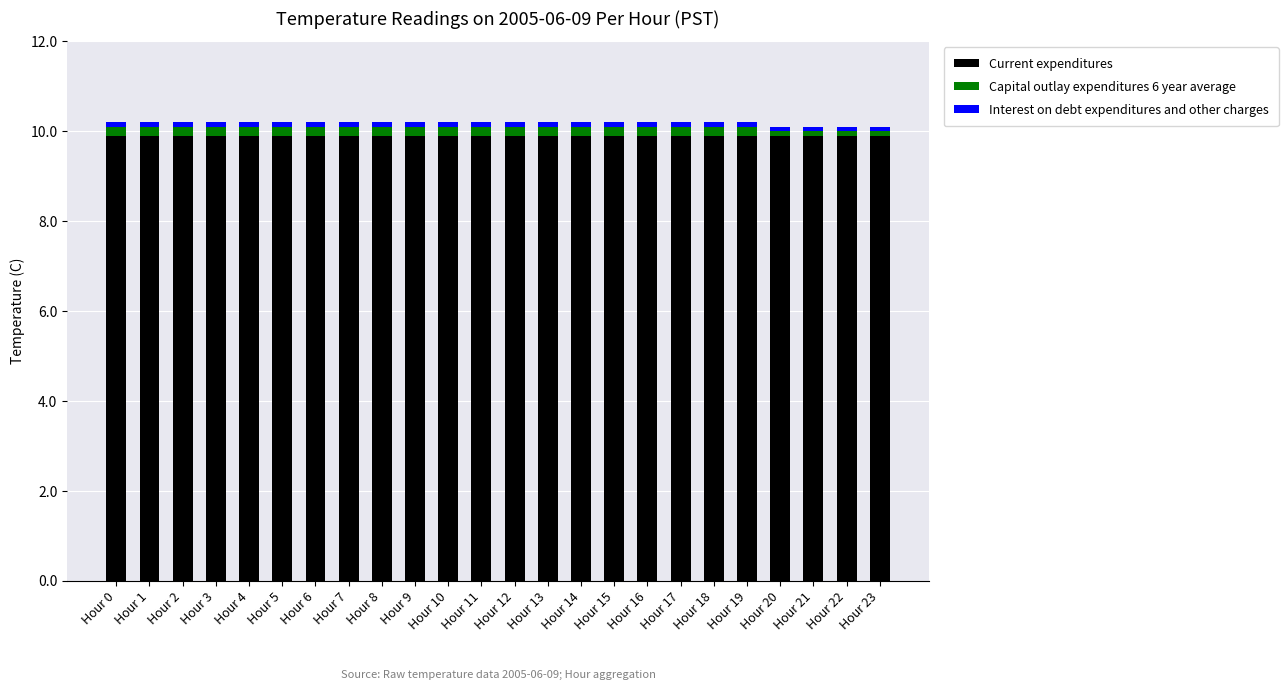

What is the minimum value for Current expenditures?

9.9